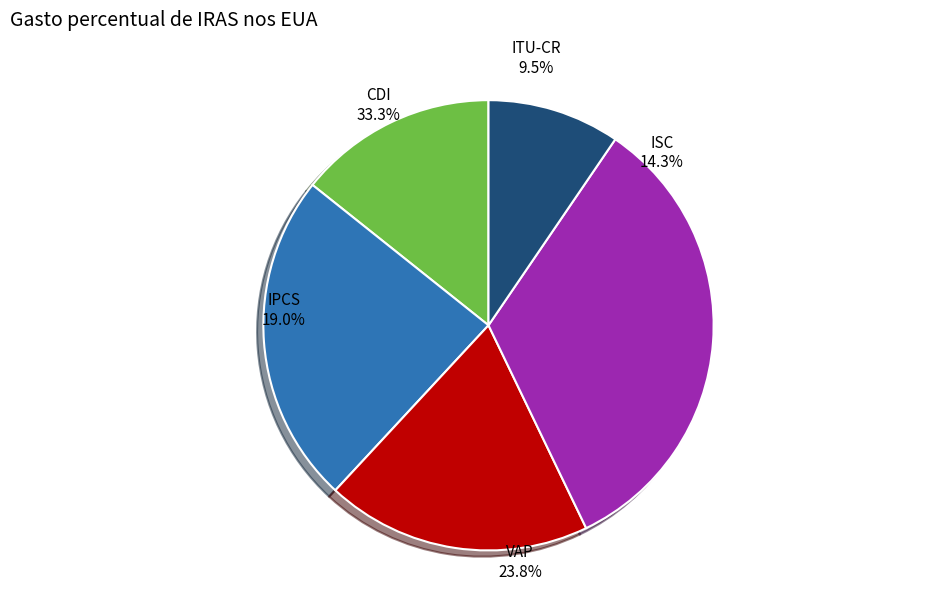

Between CDI and IPCS, which is larger?

CDI